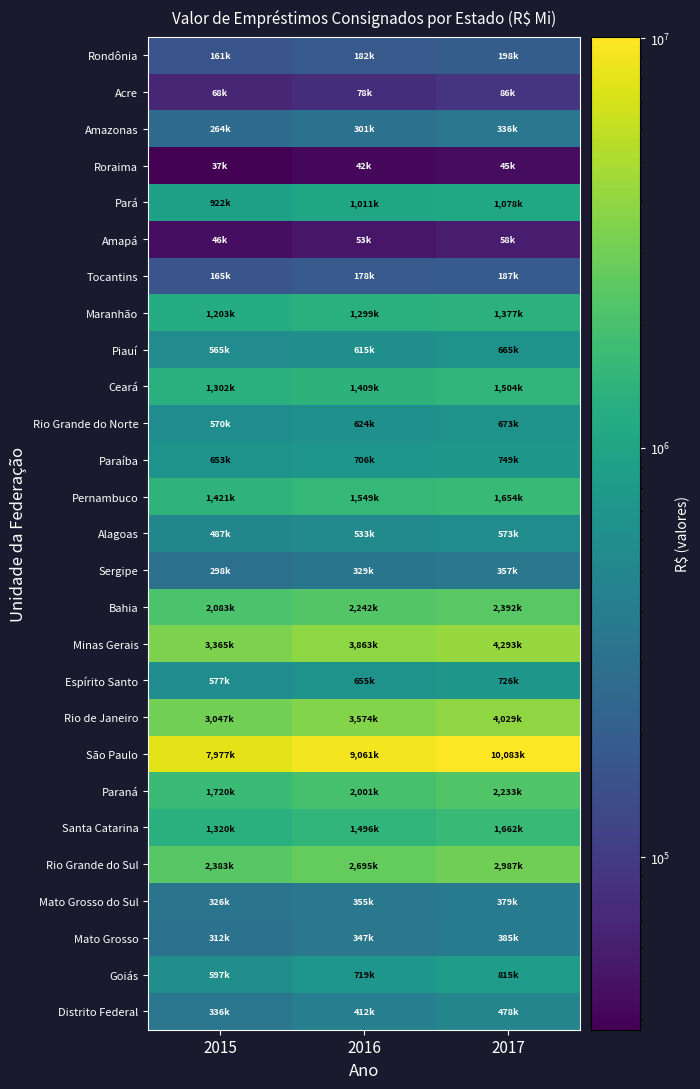

Reading left to right, extract all data points from this chart.

Rondônia: 2015=161657	2016=182241	2017=198850
Acre: 2015=68451	2016=78426	2017=86887
Amazonas: 2015=264255	2016=301460	2017=336925
Roraima: 2015=37912	2016=42752	2017=45935
Pará: 2015=922842	2016=1011212	2017=1078717
Amapá: 2015=46894	2016=53516	2017=58801
Tocantins: 2015=165739	2016=178638	2017=187367
Maranhão: 2015=1203894	2016=1299580	2017=1377988
Piauí: 2015=565365	2016=615922	2017=665010
Ceará: 2015=1302859	2016=1409660	2017=1504809
Rio Grande do Norte: 2015=570185	2016=624222	2017=673744
Paraíba: 2015=653285	2016=706717	2017=749686
Pernambuco: 2015=1421154	2016=1549139	2017=1654737
Alagoas: 2015=487430	2016=533793	2017=573697
Sergipe: 2015=298334	2016=329172	2017=357992
Bahia: 2015=2083207	2016=2242138	2017=2392379
Minas Gerais: 2015=3365552	2016=3863256	2017=4293336
Espírito Santo: 2015=577277	2016=655278	2017=726750
Rio de Janeiro: 2015=3047956	2016=3574239	2017=4029292
São Paulo: 2015=7977872	2016=9061299	2017=10083191
Paraná: 2015=1720923	2016=2001942	2017=2233105
Santa Catarina: 2015=1320219	2016=1496754	2017=1662179
Rio Grande do Sul: 2015=2383092	2016=2695608	2017=2987744
Mato Grosso do Sul: 2015=326059	2016=355034	2017=379557
Mato Grosso: 2015=312274	2016=347418	2017=385654
Goiás: 2015=597253	2016=719695	2017=815641
Distrito Federal: 2015=336542	2016=412756	2017=478013